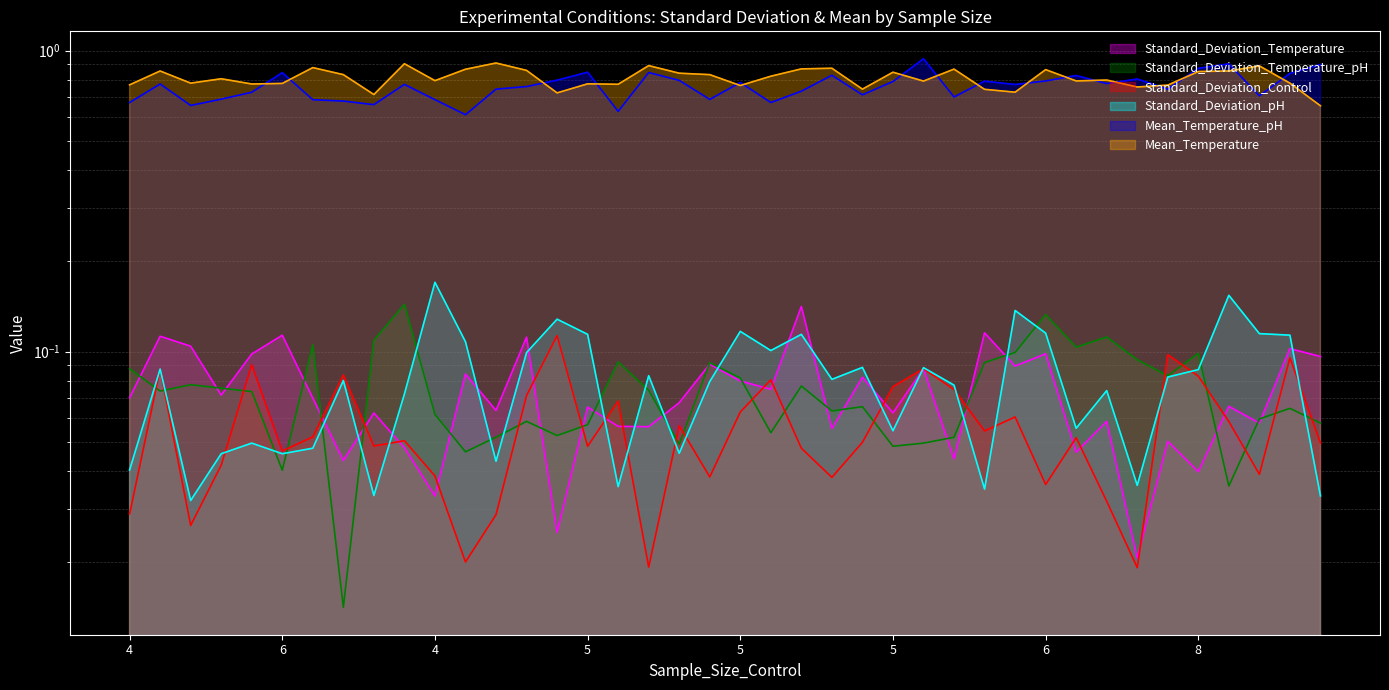

What is the difference between the Standard_Deviation_pH values at 5 and 4?

0.1